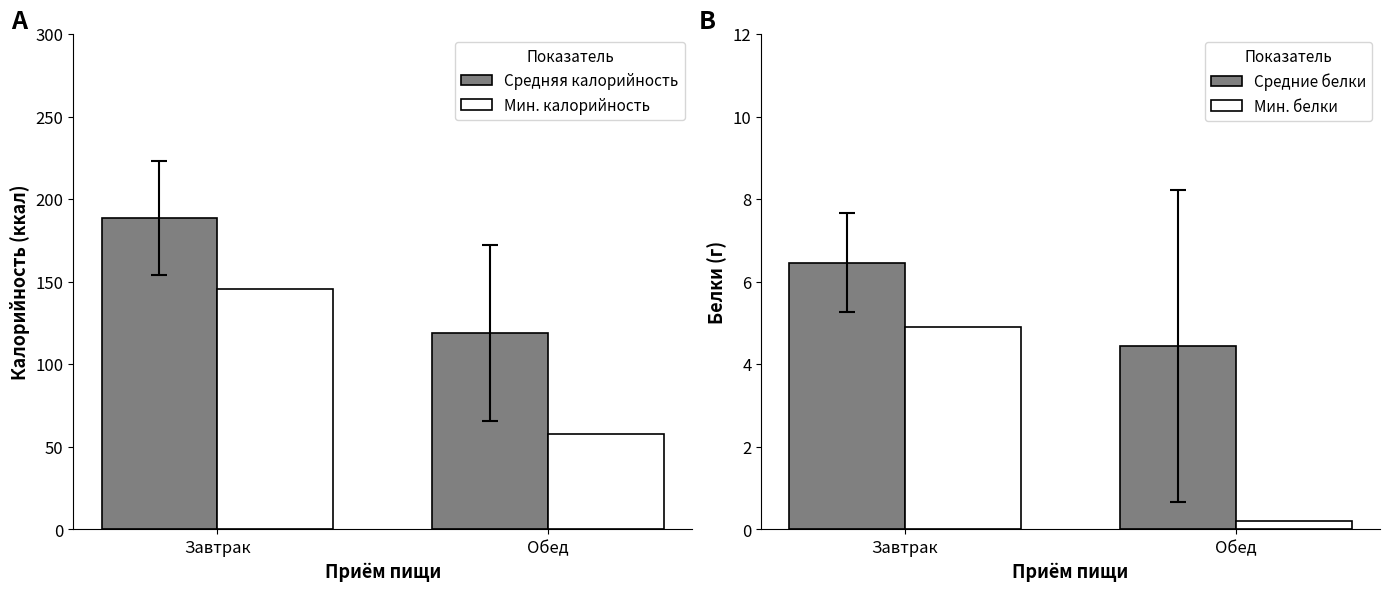

What is the approximate value of Средние белки at Завтрак?

6.5